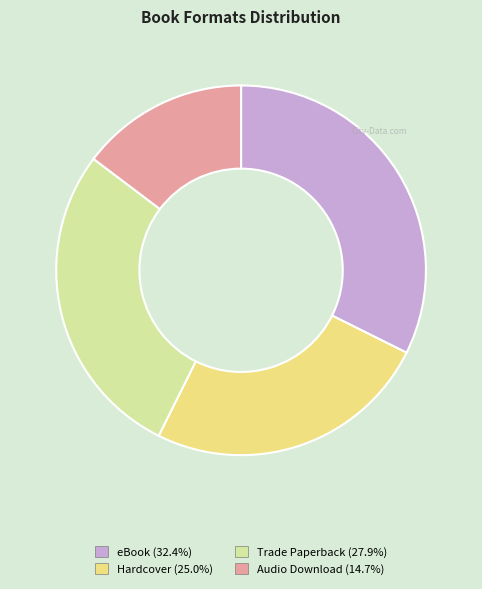

Approximately how many times larger is the value at Audio Download compared to eBook?

0.5